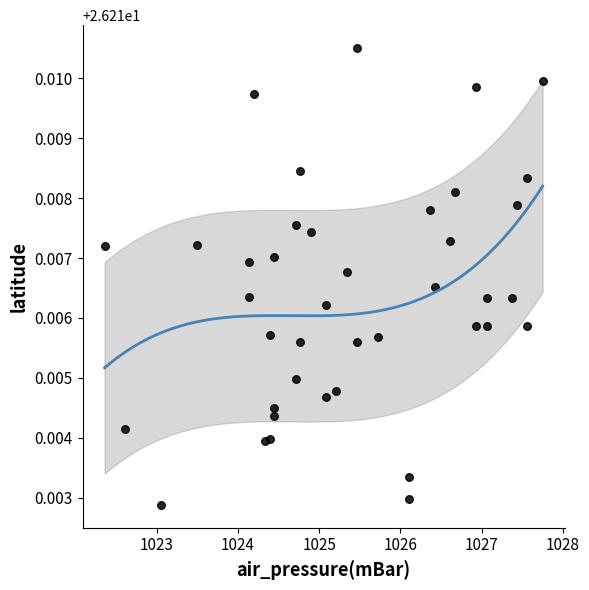

What is the range of X values (max minus min)?

5.4